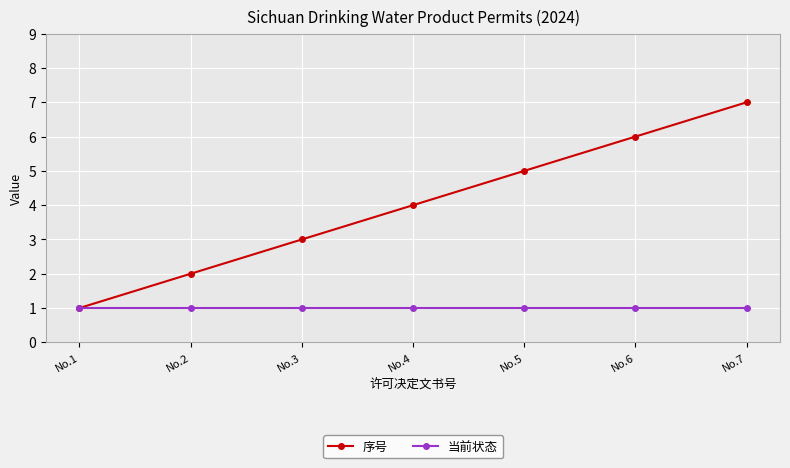

What is the approximate value of 当前状态 at No.3?

1